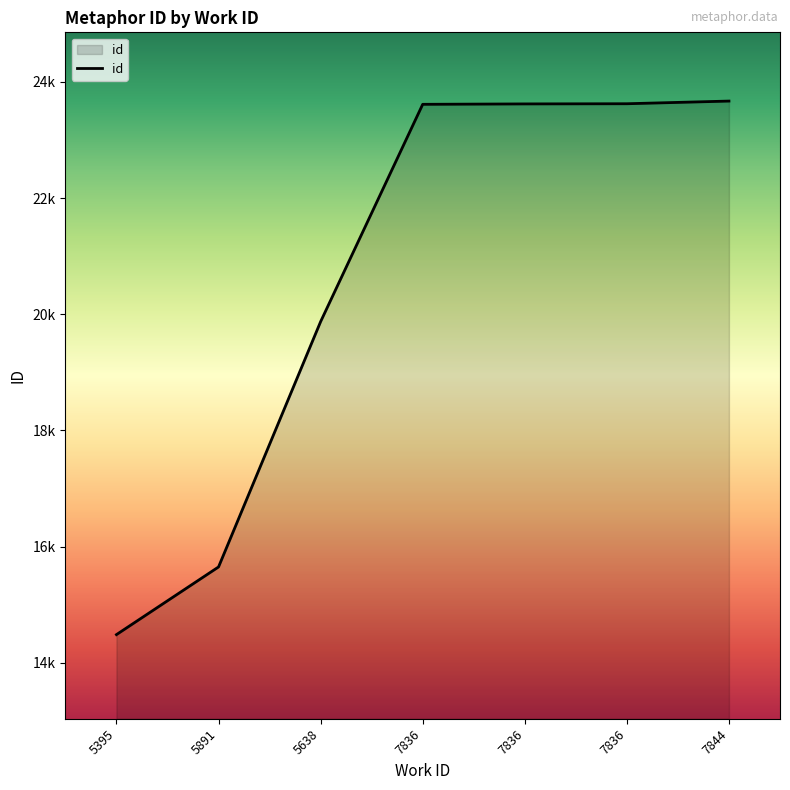

What is the sum of the values at 7836 and 5395?

38107